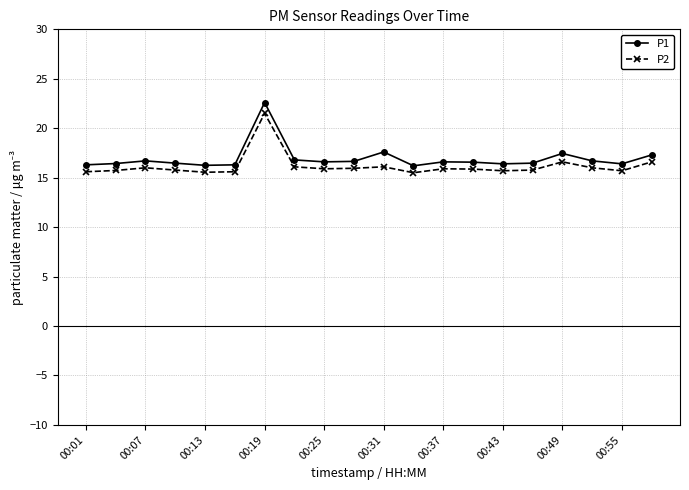

Which series has the widest spread of values?

P1